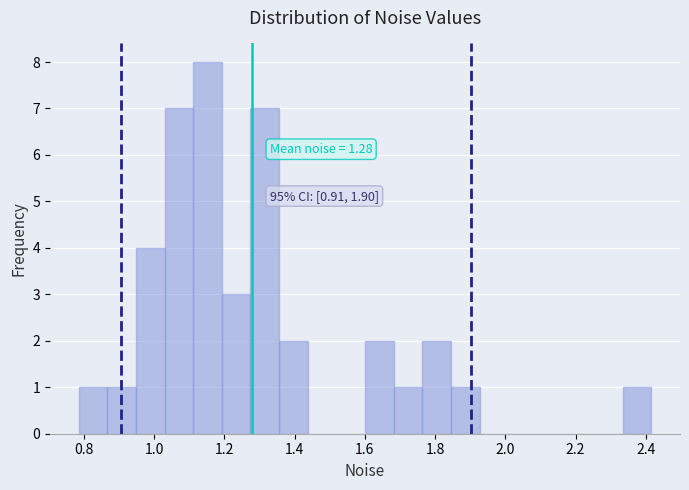

Over which range of the x-axis is the bar tallest?

1.12 to 1.20